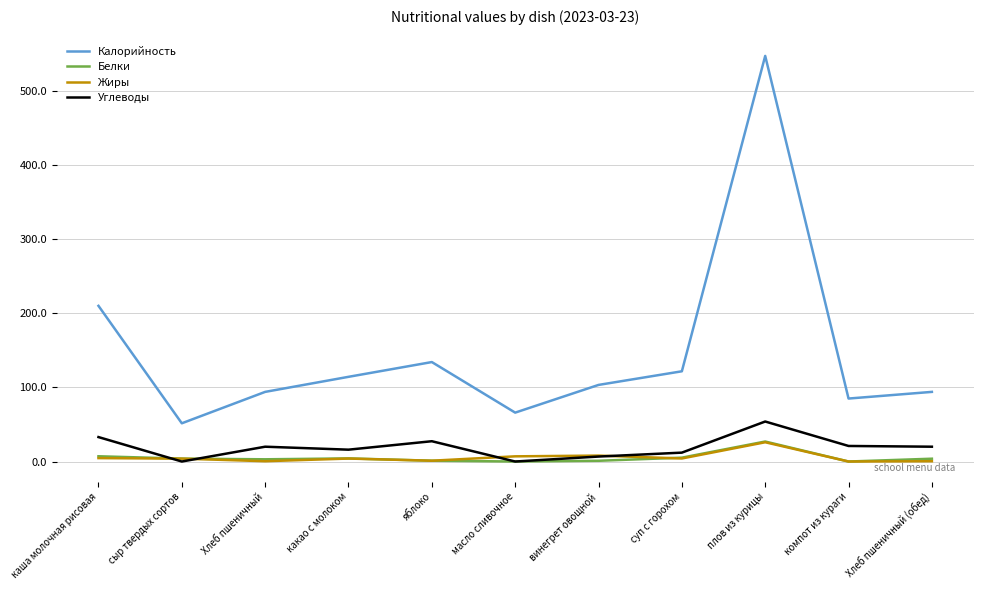

Where does the Углеводы series first go above 20?

каша молочная рисовая